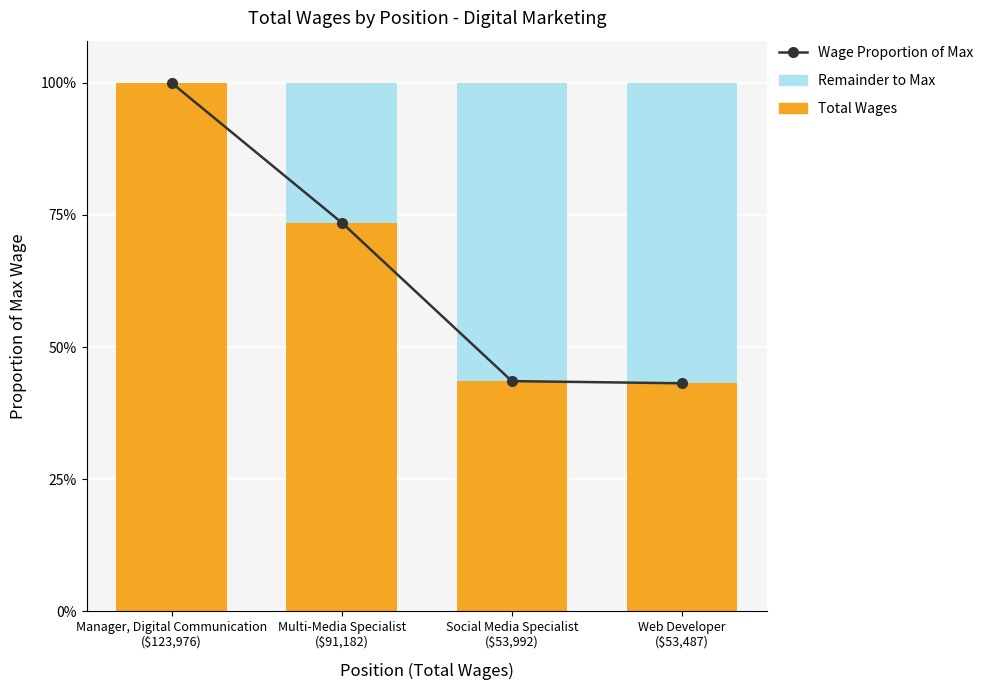

What is the label of the 4th bar from the left?

Web Developer
($53,487)